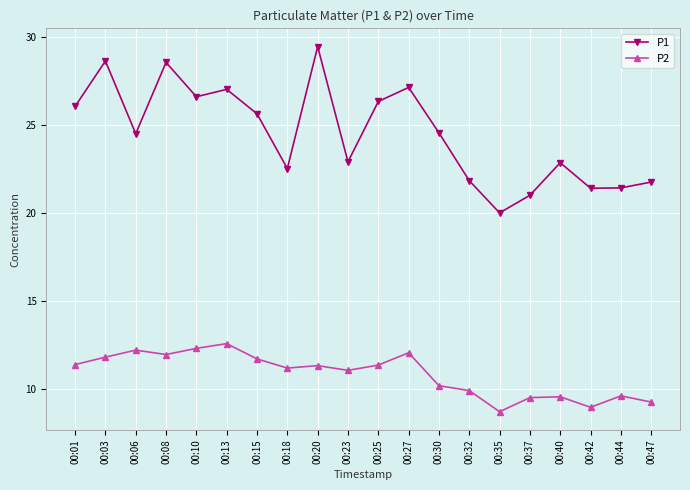

What is the value of the P1 point at the 3rd from the left?

24.5